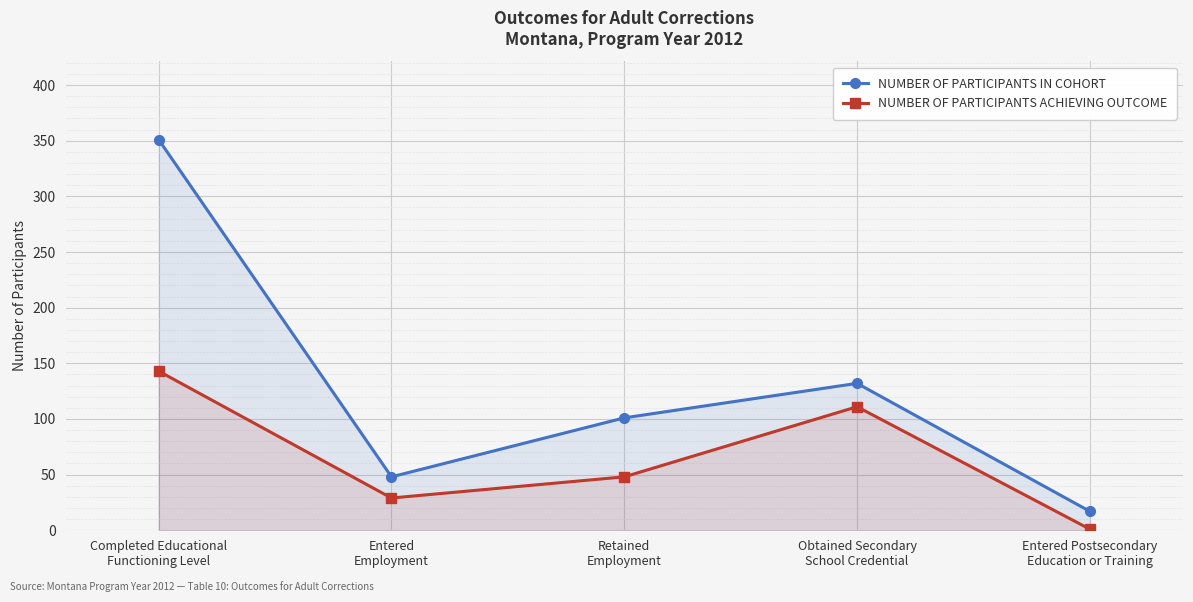

What position from the left is Obtained Secondary
School Credential?

4